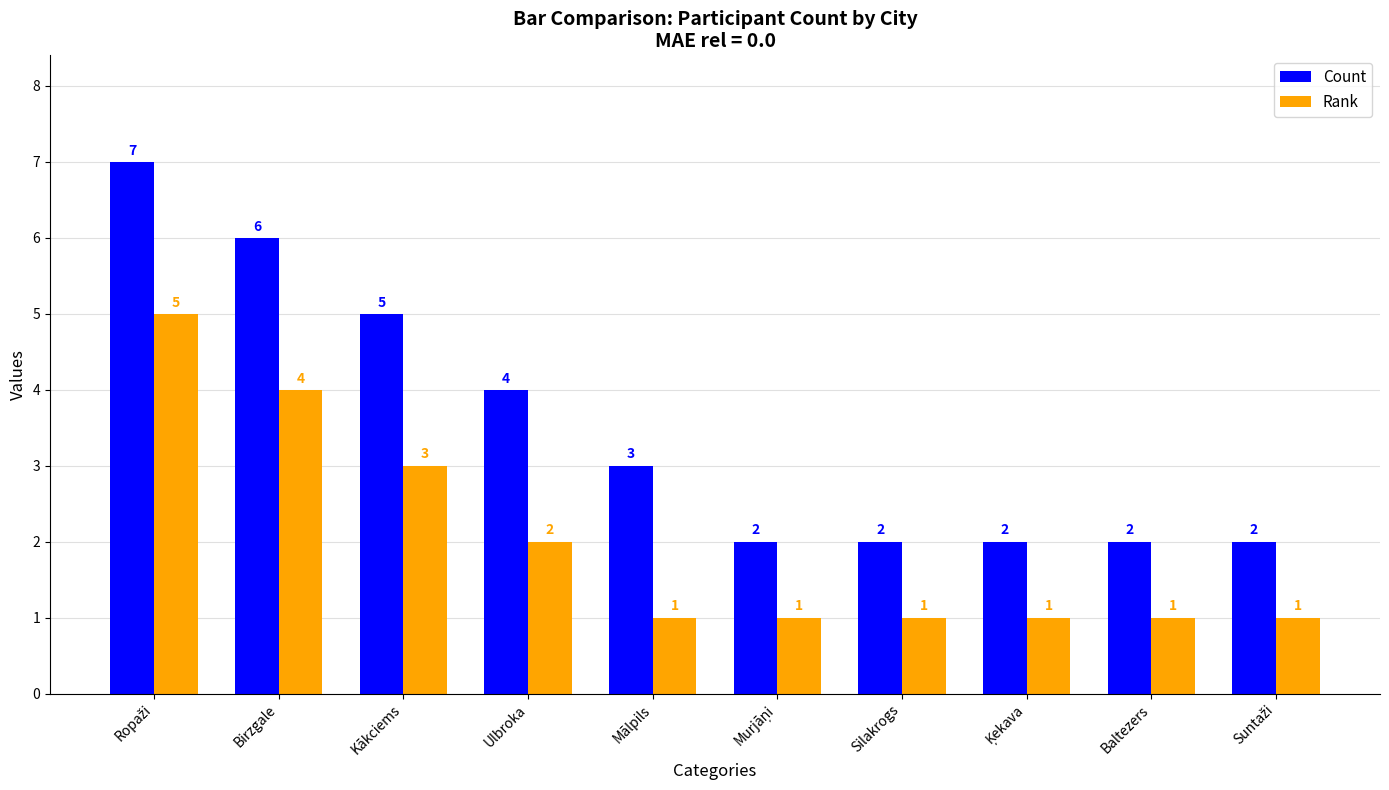

What is the lowest value of the Rank series?

1